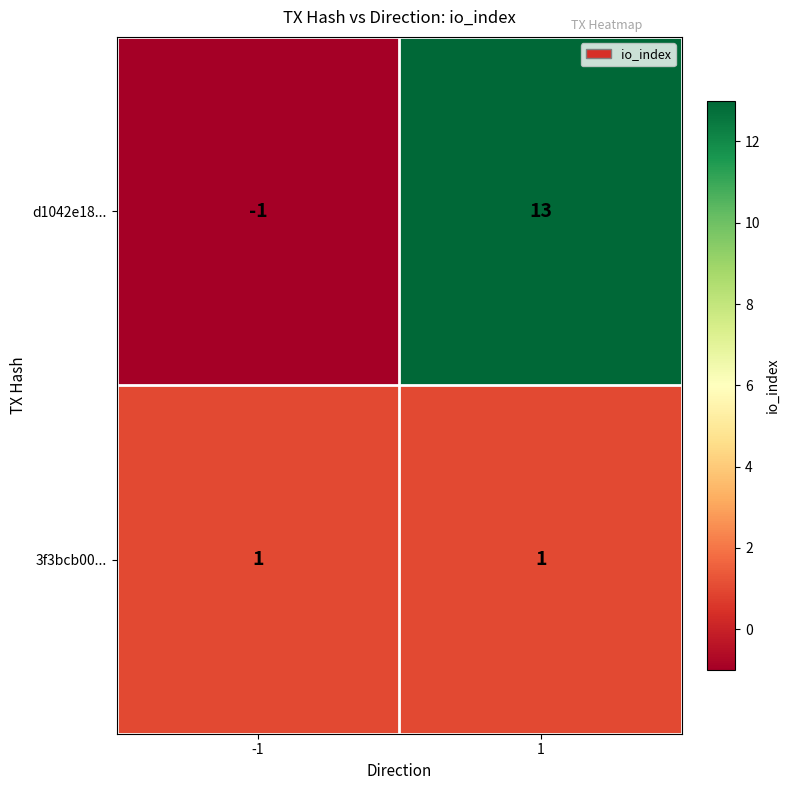

Reading right to left, extract all data points from this chart.

d1042e18...: 13	-1
3f3bcb00...: 1	1